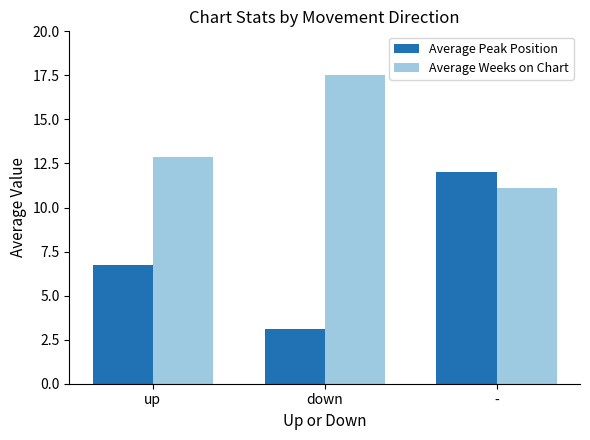

What is the total value across all series at down?

20.6